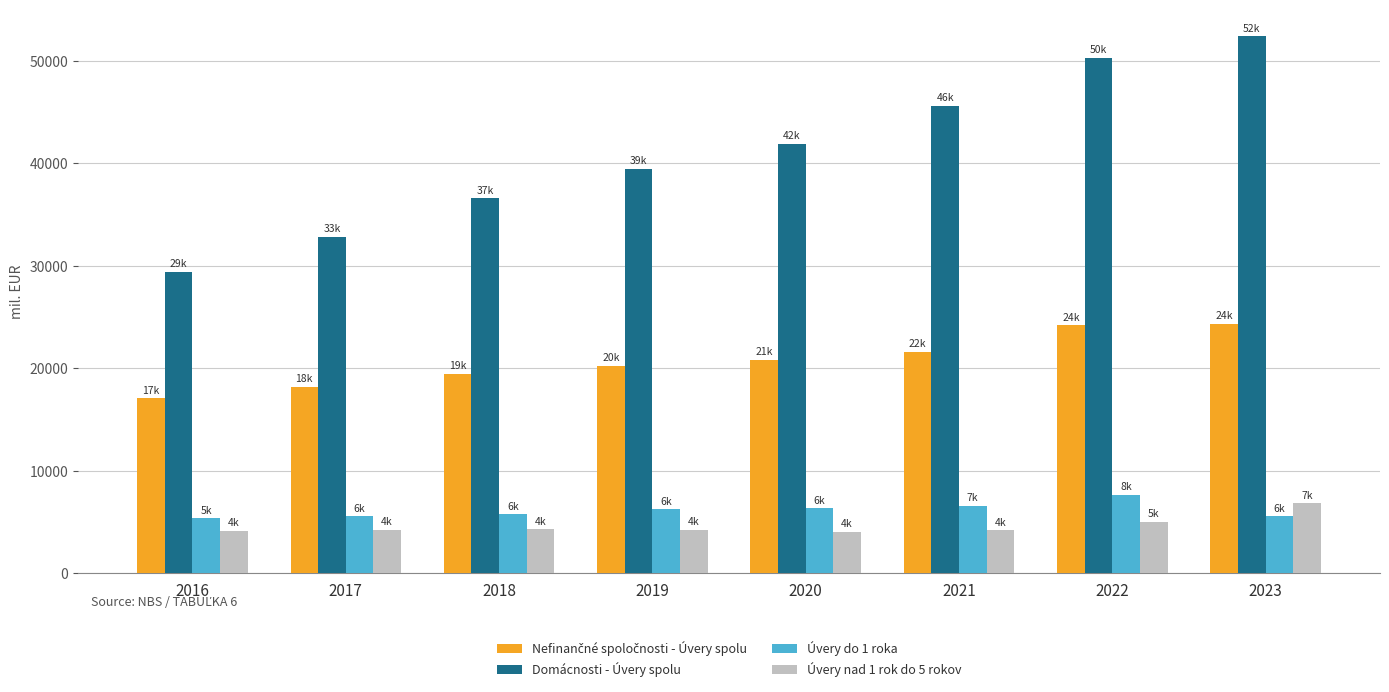

Which category has the highest value in the Úvery nad 1 rok do 5 rokov series?

2023